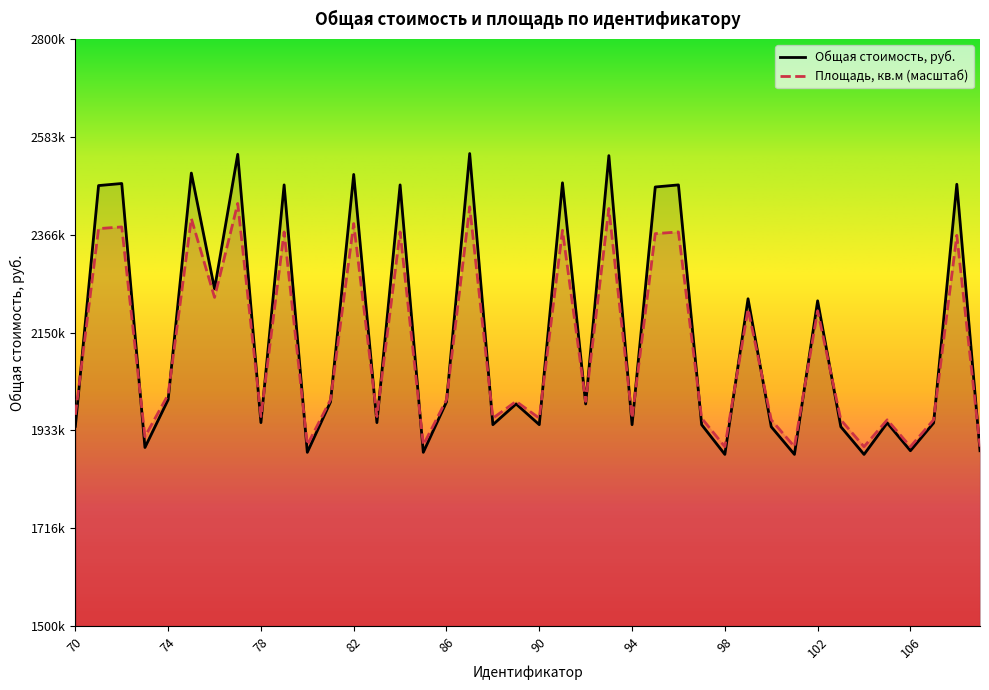

What is the spread (max minus min) of values at 109?

8948.6